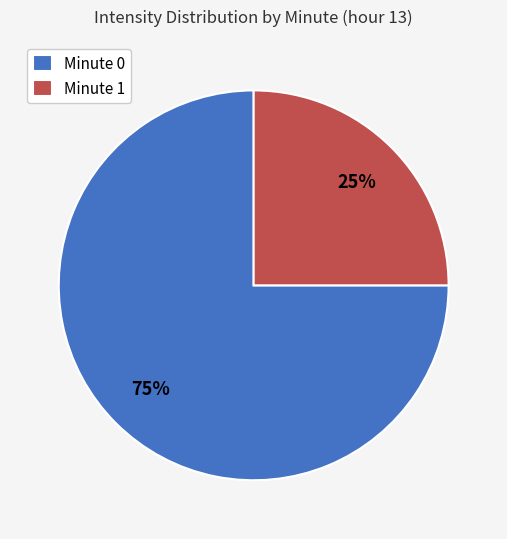

Is Minute 0 the majority of the pie?

Yes